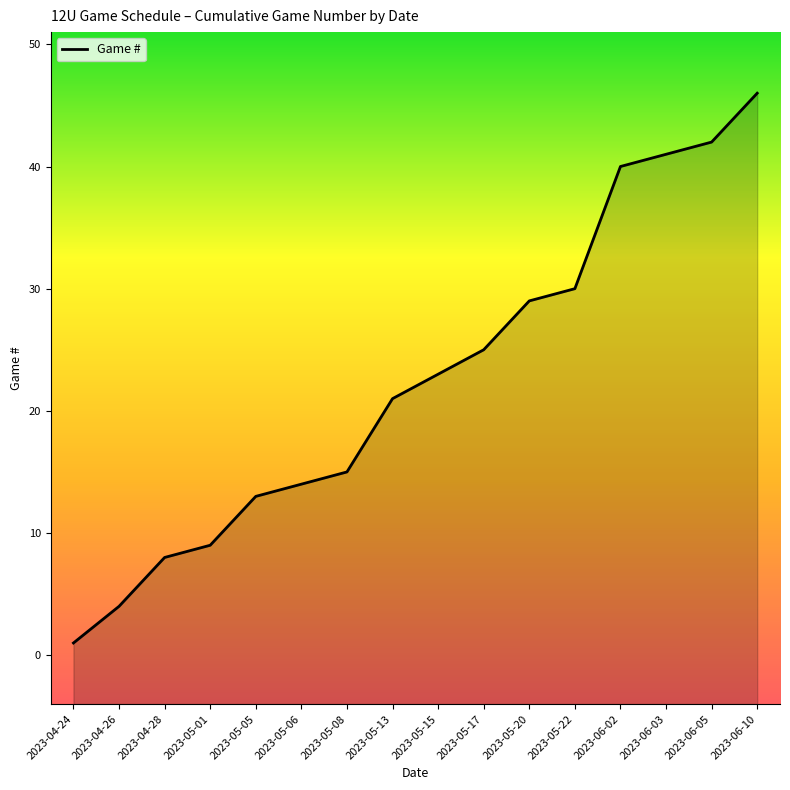

What is the minimum value shown in the chart?

1